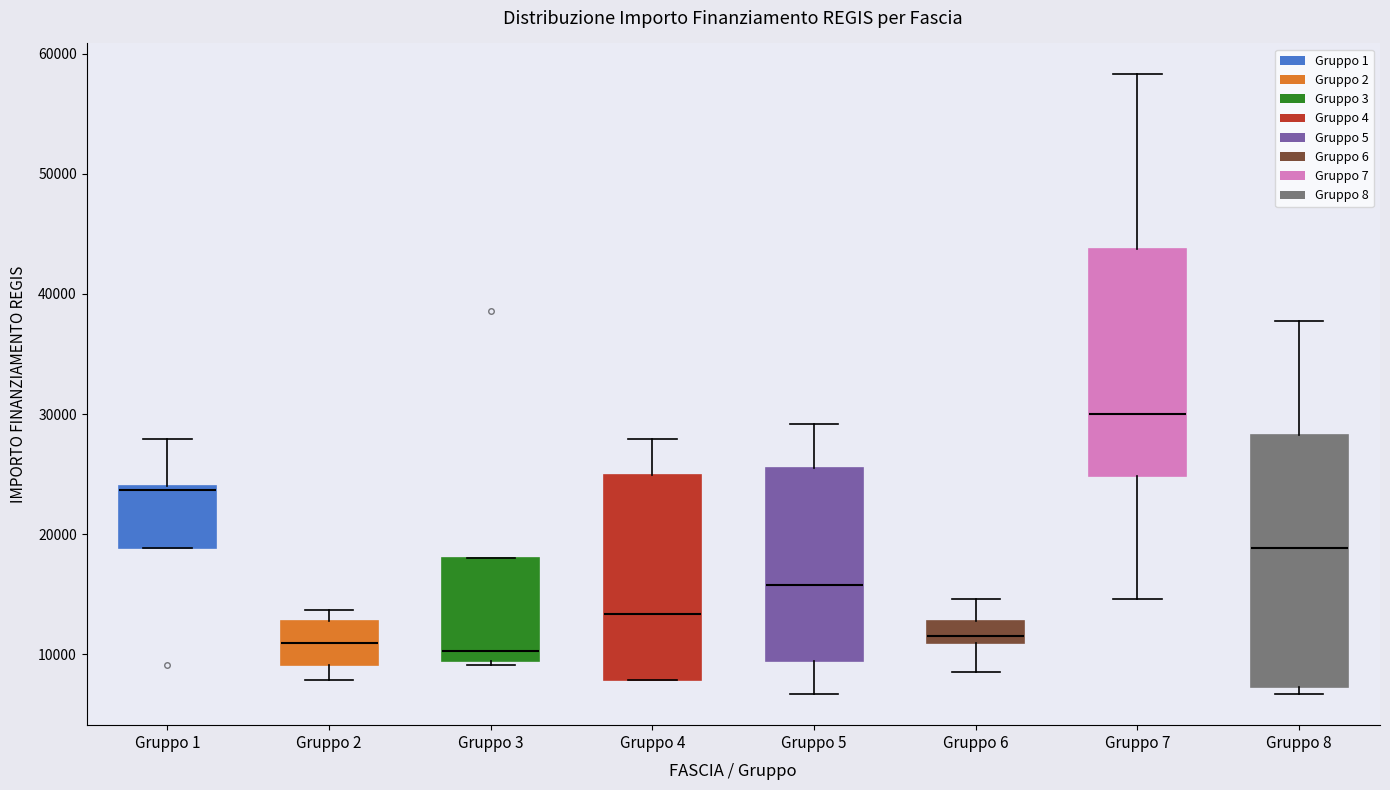

Comparing the boxes themselves (not the whiskers), which one is the tallest?

Gruppo 8